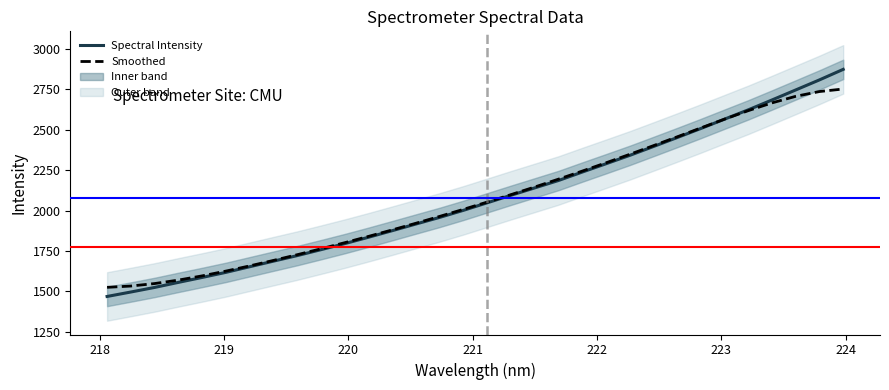

What is the maximum value for Spectral Intensity?

2872.9